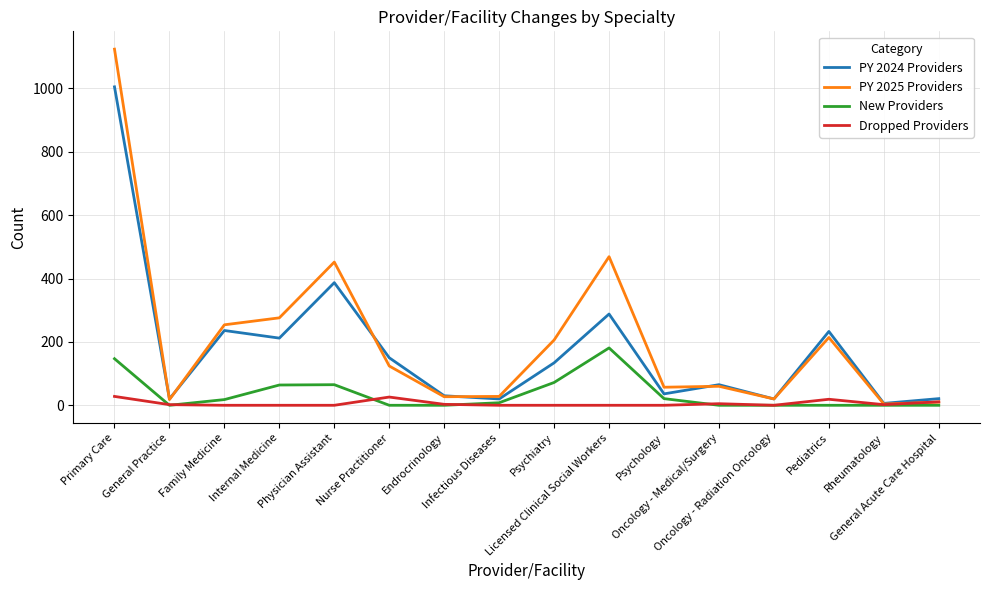

Rank the series by their maximum value, from lowest to highest.

Dropped Providers, New Providers, PY 2024 Providers, PY 2025 Providers